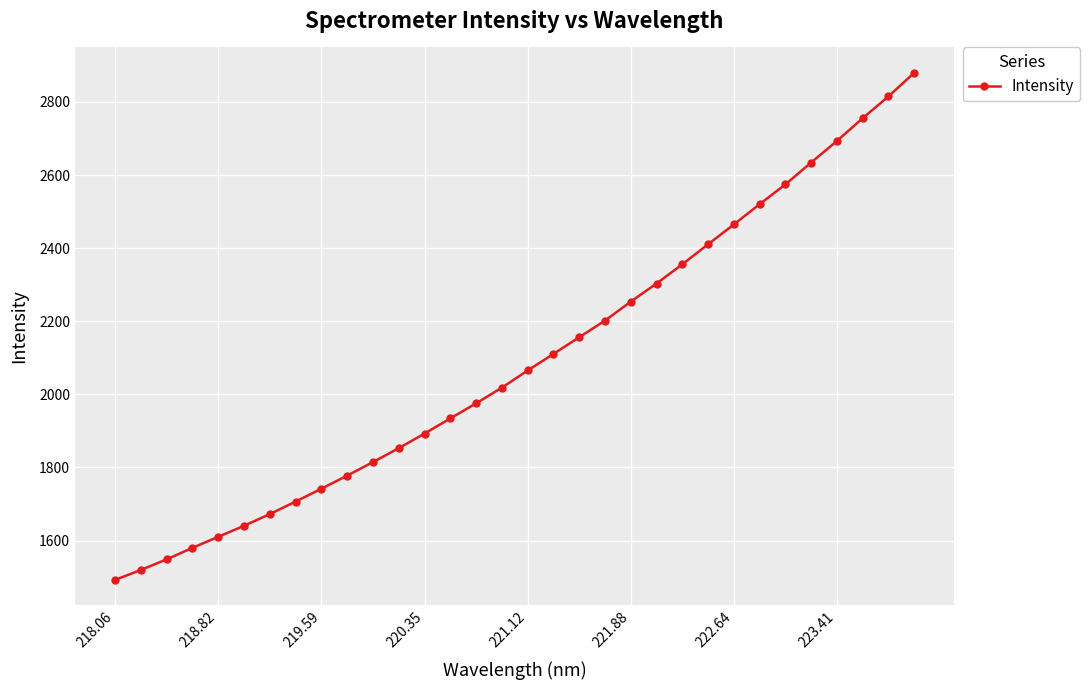

What is the value of the 16th point from the left?

2018.4